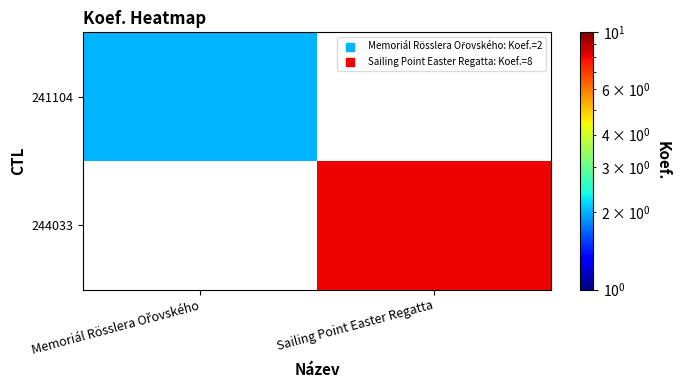

At Sailing Point Easter Regatta, list the series in order from largest to smallest.

241104, 244033